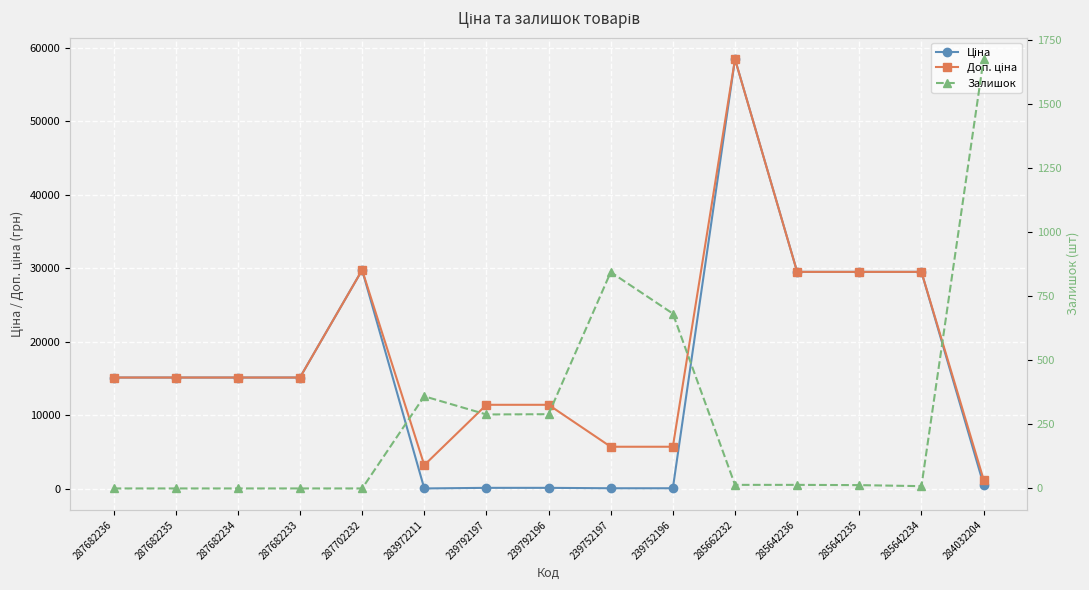

Rank the categories by Ціна value from highest to lowest.

285662232, 287702232, 285642236, 285642235, 285642234, 287682236, 287682235, 287682234, 287682233, 284032204, 239792197, 239792196, 239752197, 239752196, 283972211